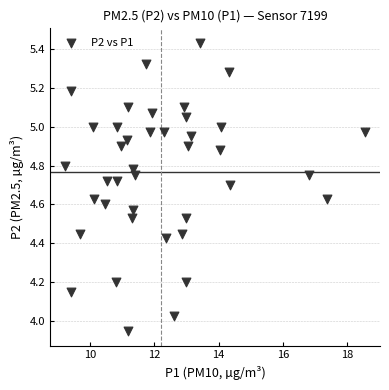

What is the range of X values (max minus min)?

9.3